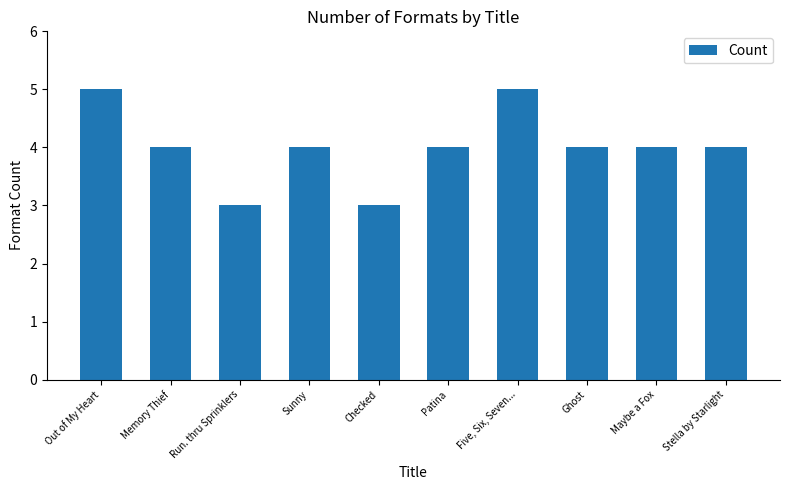

Reading left to right, transcribe all the data shown in this chart.

5	4	3	4	3	4	5	4	4	4